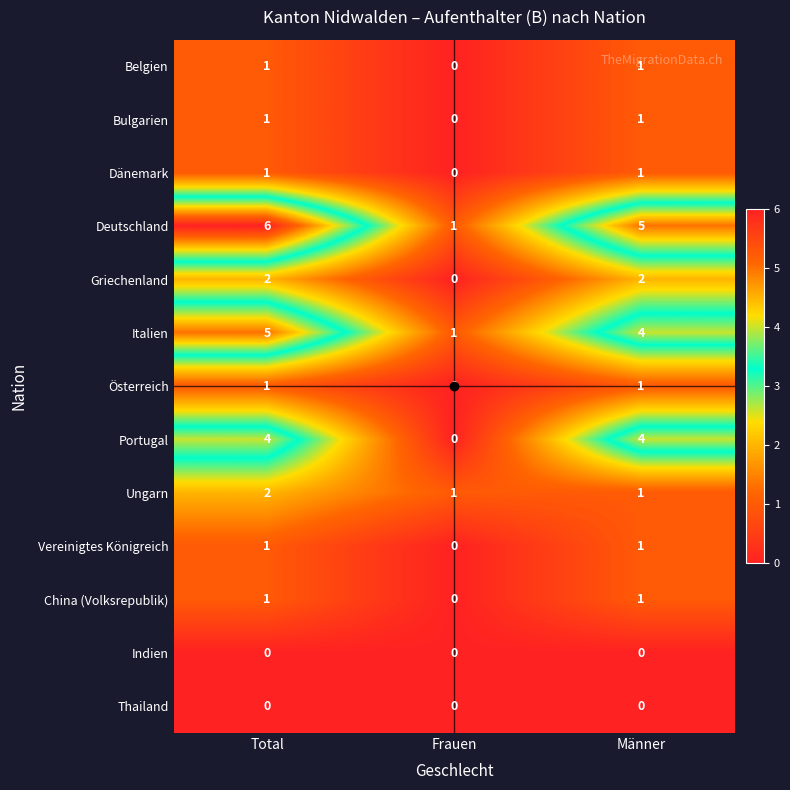

Which series has the largest range (max minus min)?

Deutschland